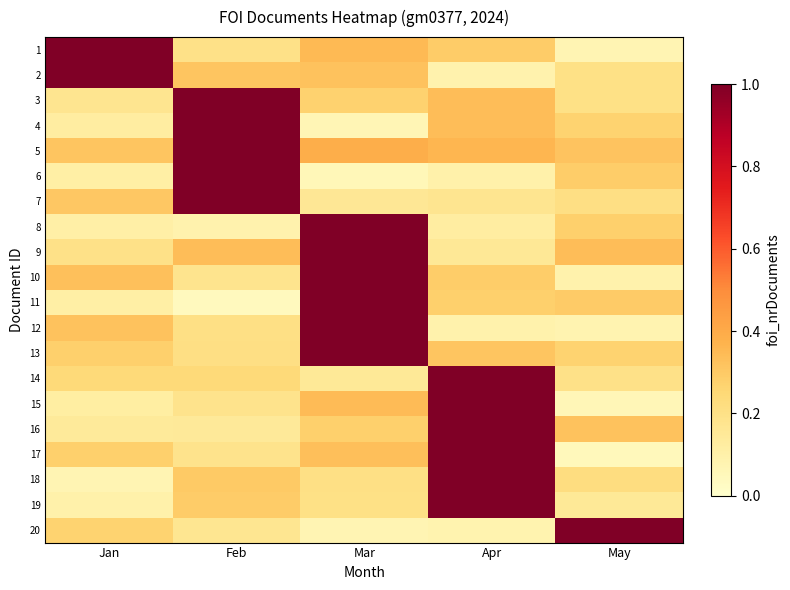

Count the number of data series in this chart.

20